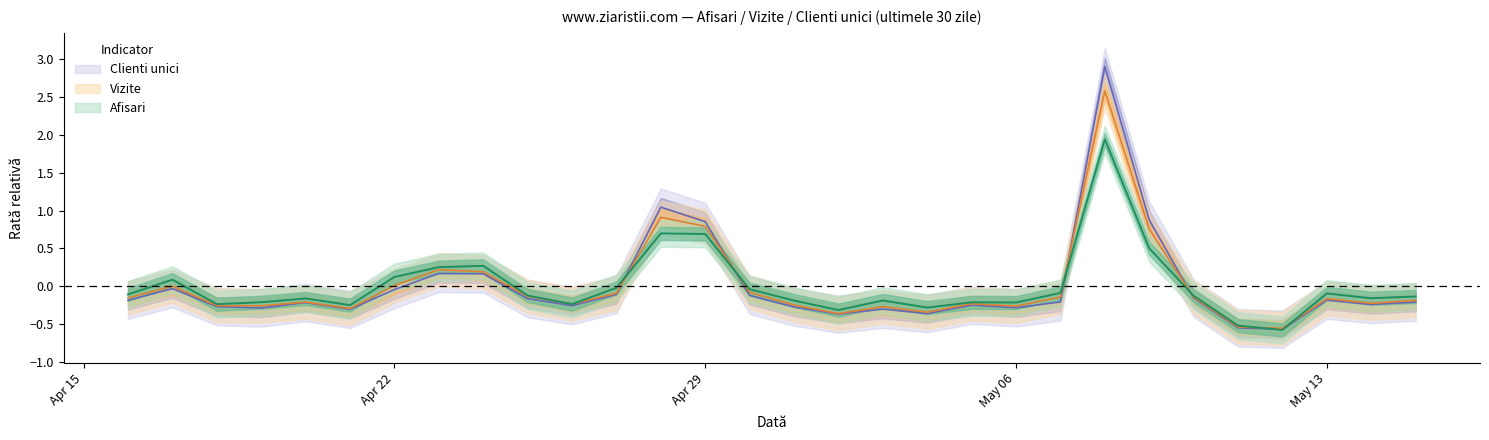

At which category does Clienti unici reach its first local peak?

2024.4.17